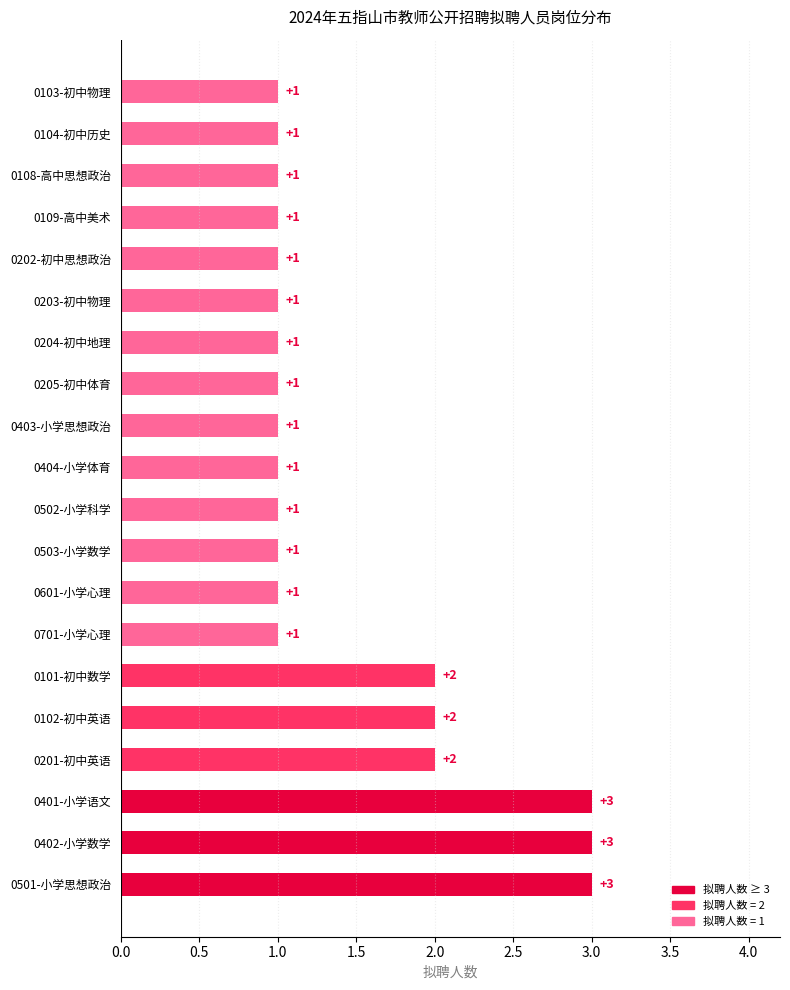

What is the sum of the values at 0103-初中物理 and 0401-小学语文?

4